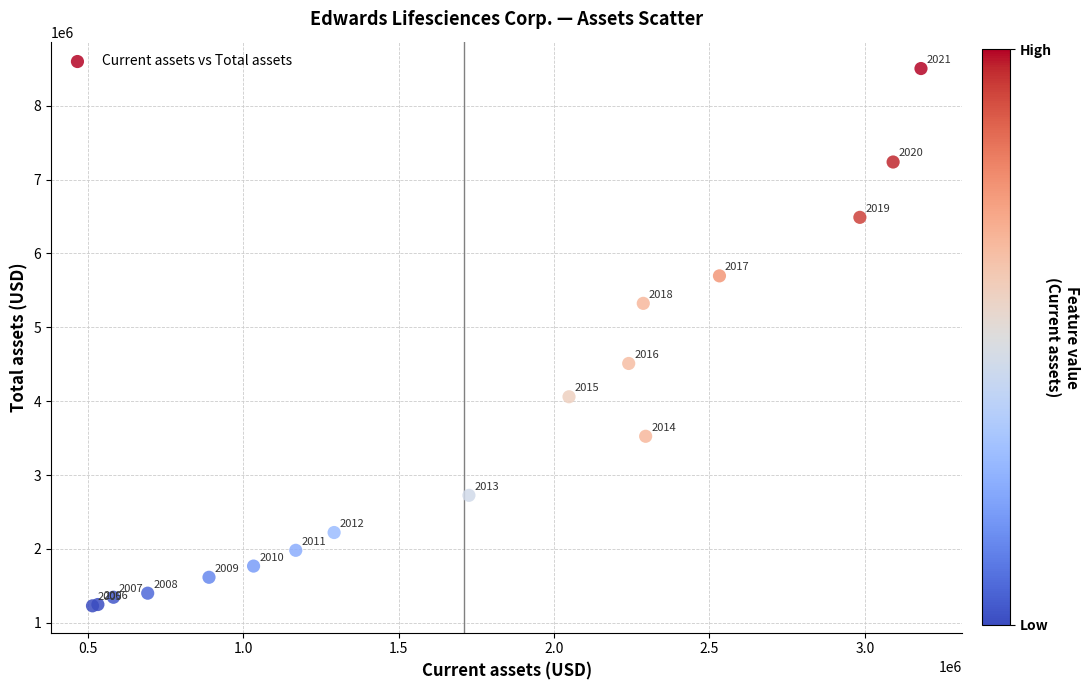

What Y value in the scatter plot is closest to 4865850?

4510000